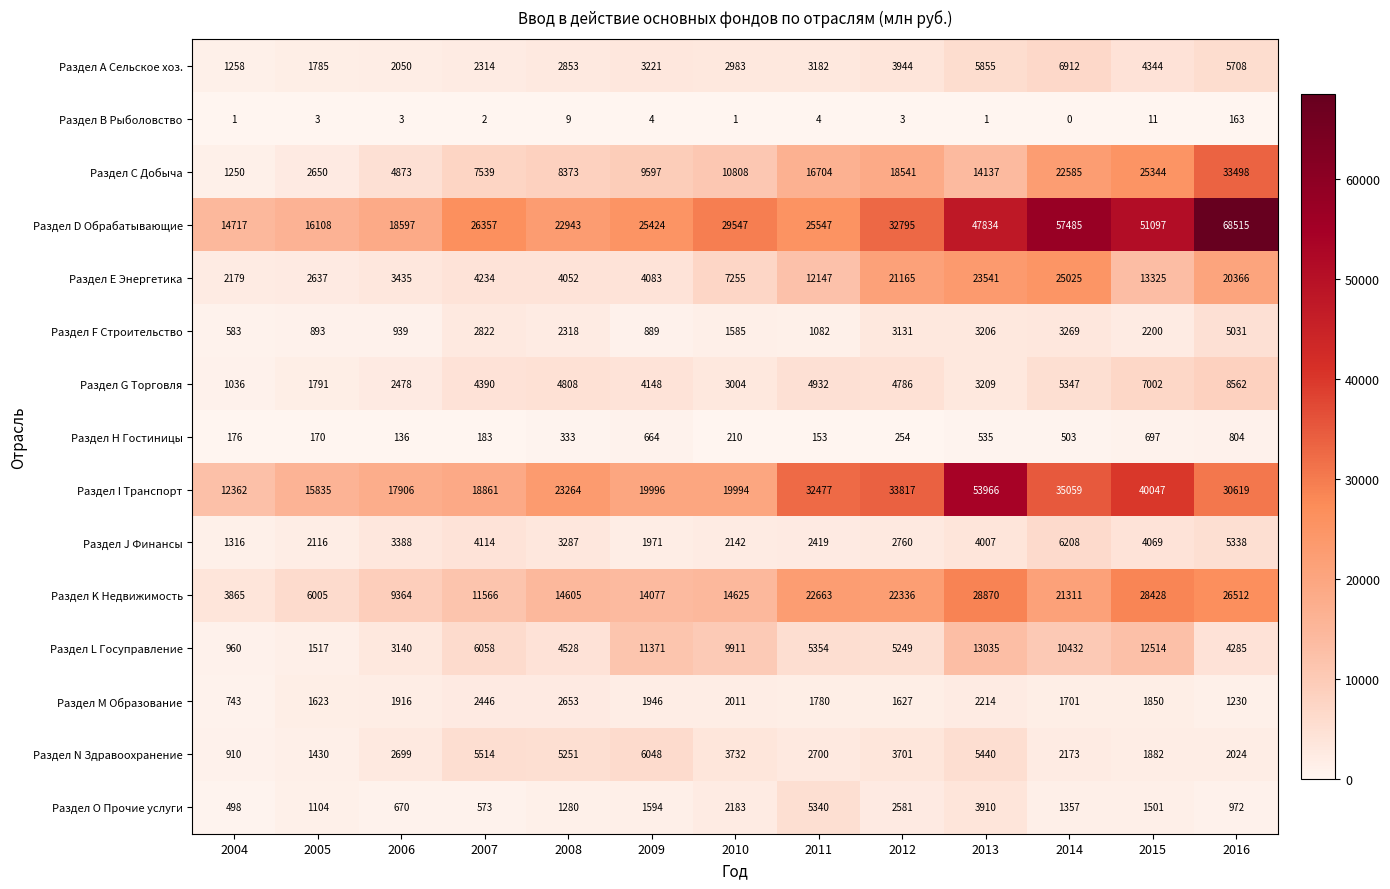

What is the average value of the Раздел K Недвижимость series?

17248